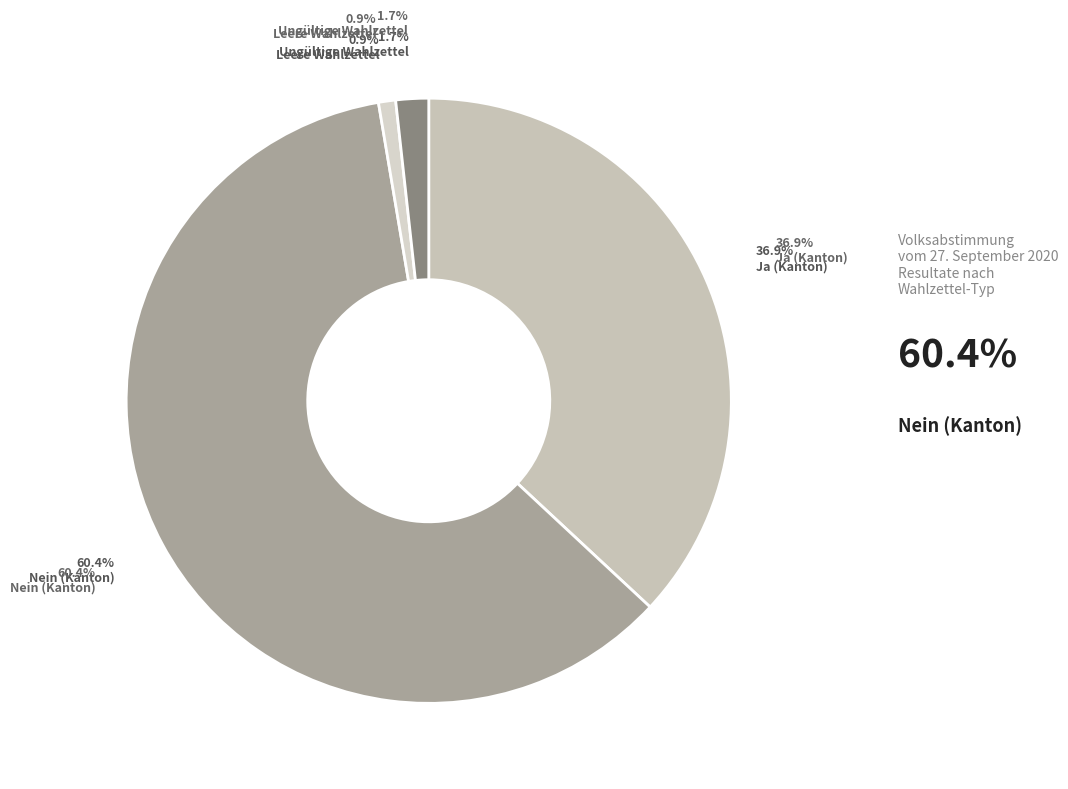

Approximately how many times larger is the value at Ungültige Wahlzettel compared to Leere Wahlzettel?

1.9